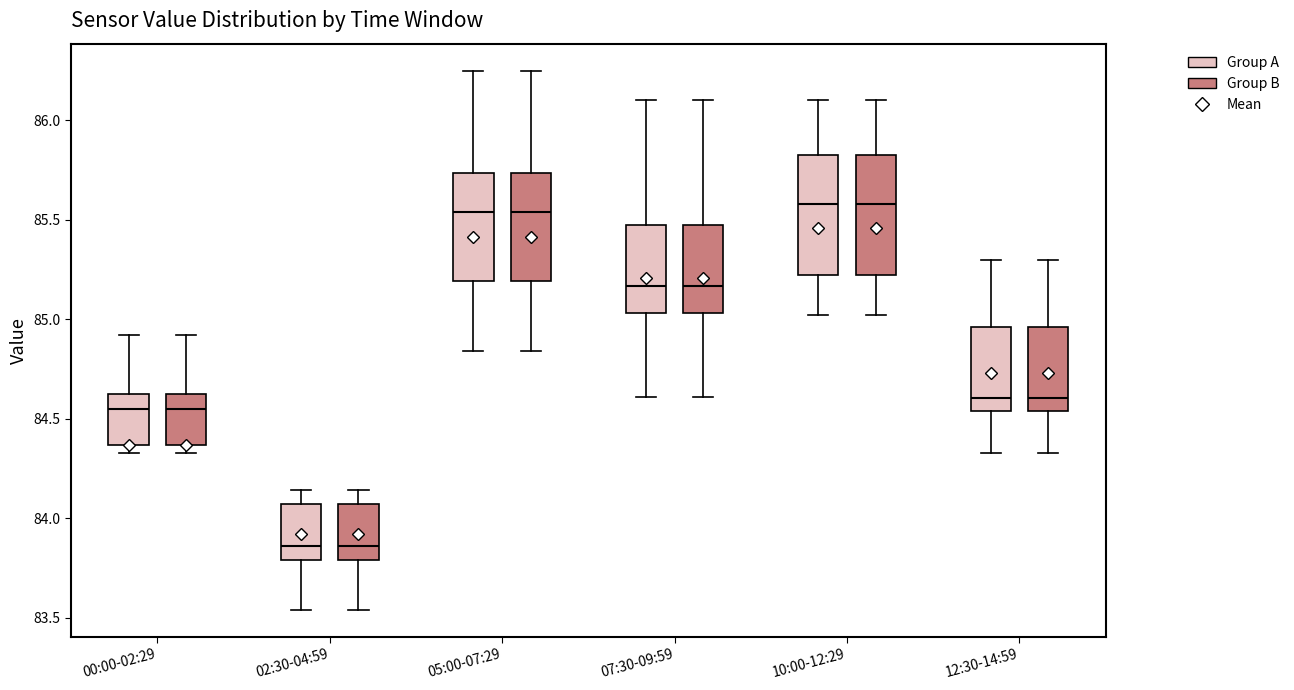

Where does the median line of the box for 02:30-04:59 (Group A) sit on the y-axis? The values are not printed on the chart, so give them approximately, as read against the axis.

83.85